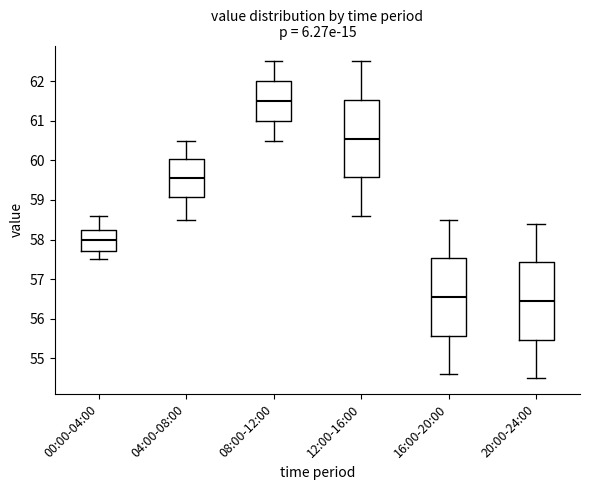

Reading left to right, transcribe this box plot: for each box, give where its median line is, the range the box spans, and where its two whiskers end, as read against the y-axis. The values are not printed on the chart, so give them approximately, as read against the axis.

00:00-04:00: median 58.0, box 57.7 to 58.3, whiskers 57.5 to 58.6
04:00-08:00: median 59.6, box 59.1 to 60.0, whiskers 58.5 to 60.5
08:00-12:00: median 61.5, box 61.0 to 62.0, whiskers 60.5 to 62.5
12:00-16:00: median 60.6, box 59.6 to 61.5, whiskers 58.6 to 62.5
16:00-20:00: median 56.6, box 55.6 to 57.5, whiskers 54.6 to 58.5
20:00-24:00: median 56.5, box 55.5 to 57.4, whiskers 54.5 to 58.4